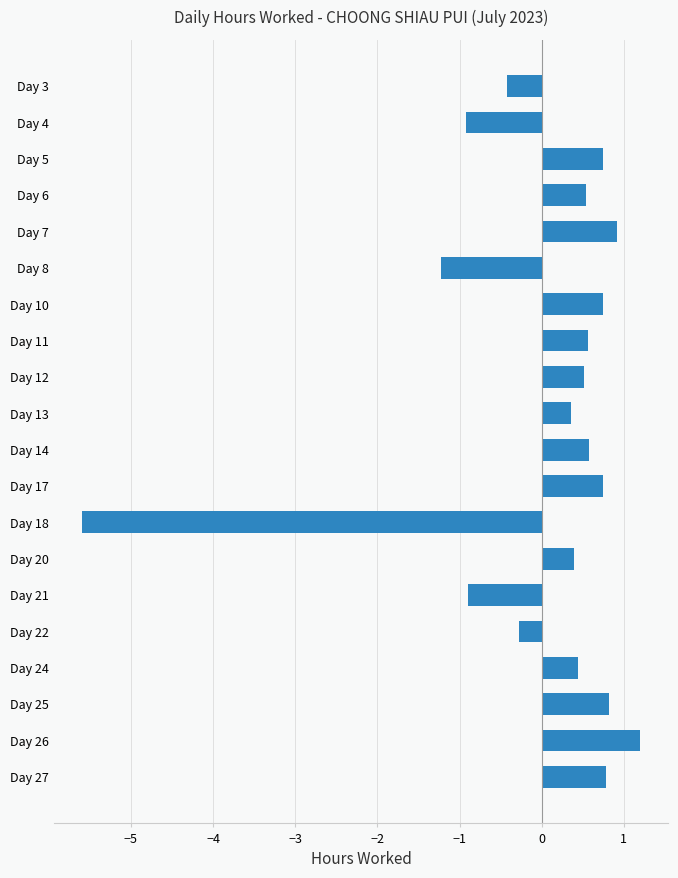

Read the value at Day 3.

-0.4